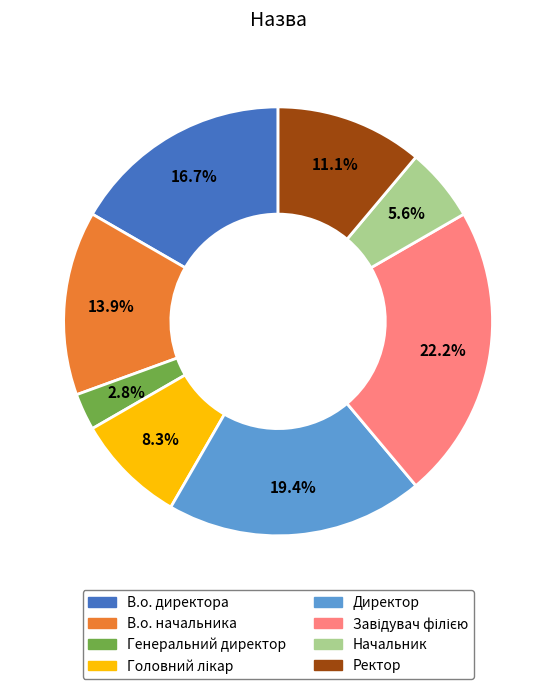

Approximately how many times larger is the value at Ректор compared to Директор?

0.6